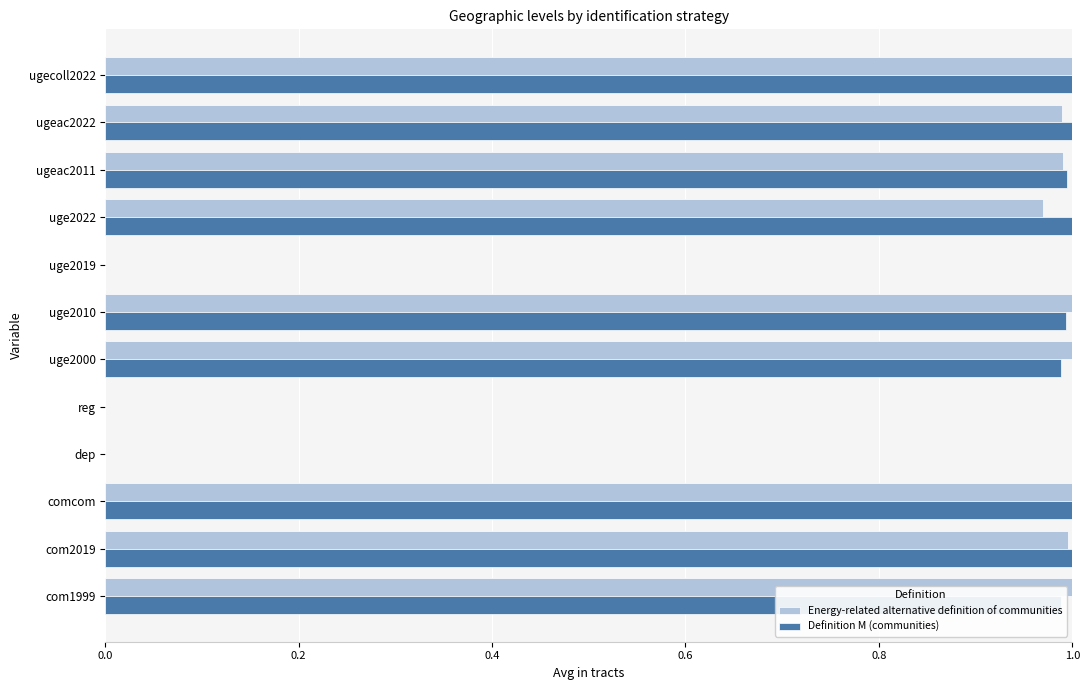

What is the sum of all Definition M (communities) values?

9.0